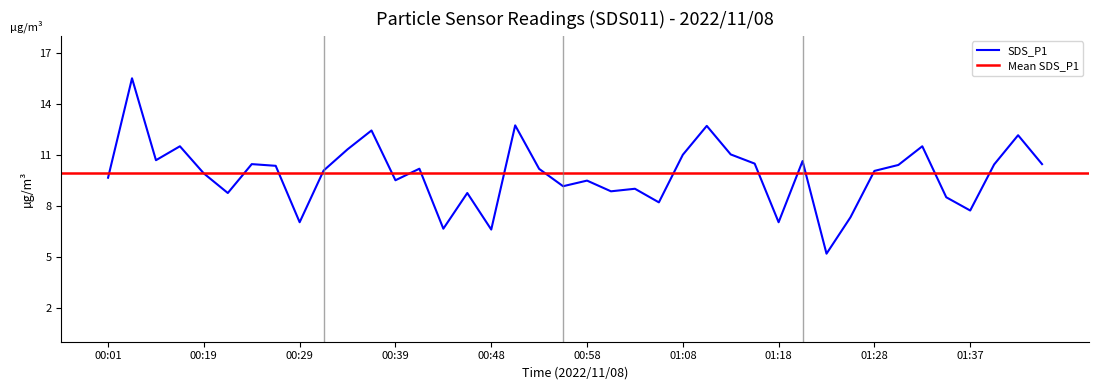

Is it true that the value at 00:26 is 10.3?

True